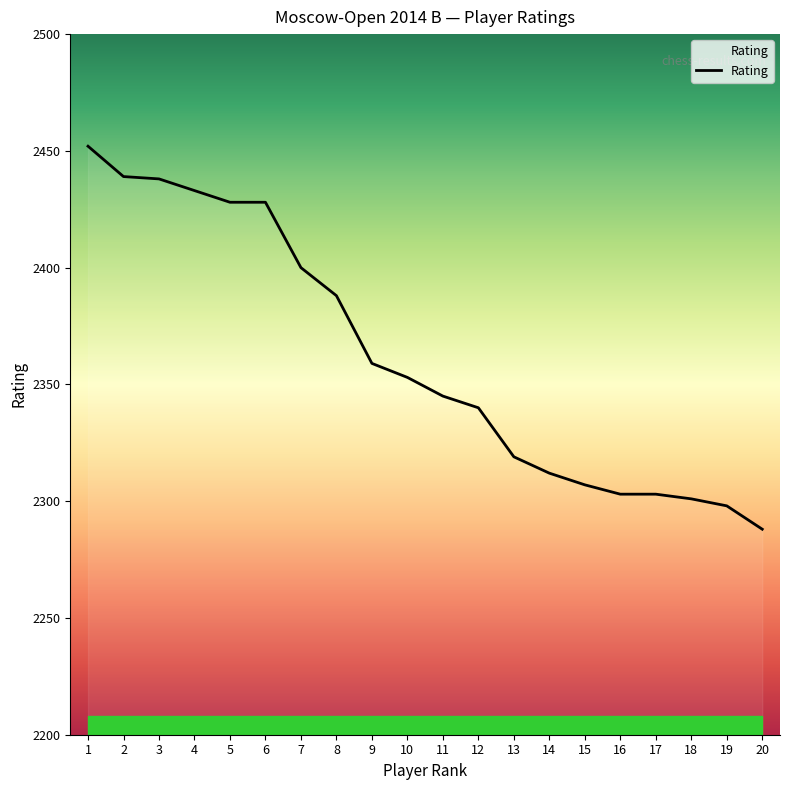

What is the difference between the maximum and minimum values?

164